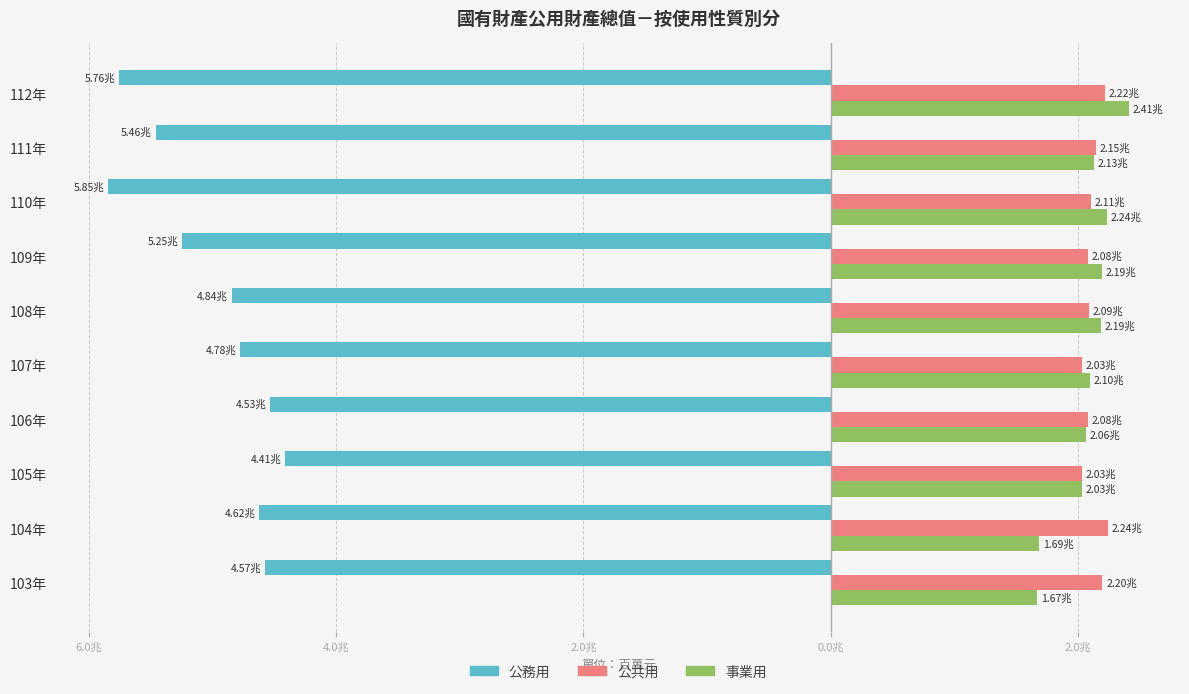

What are all the series names shown in the legend?

公務用, 公共用, 事業用